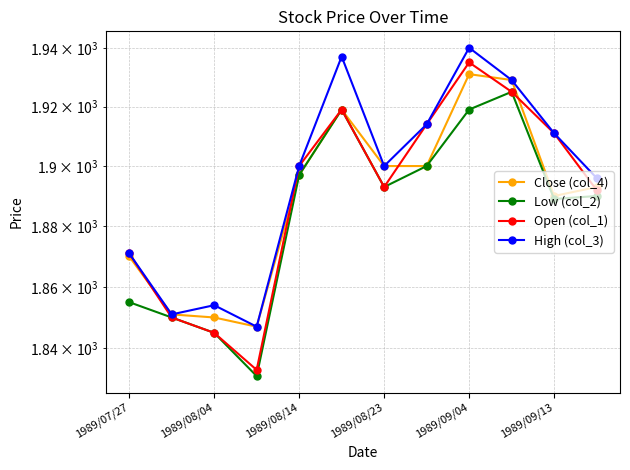

At how many categories does at least one series exceed 1937?

1